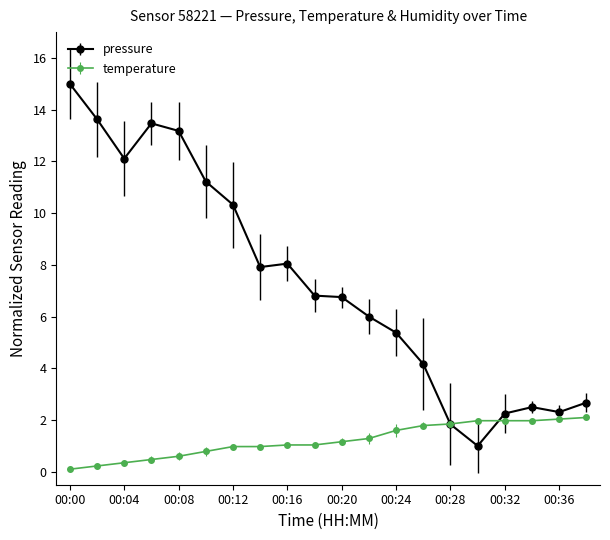

What is the value of the pressure point at the 3rd from the left?

12.1